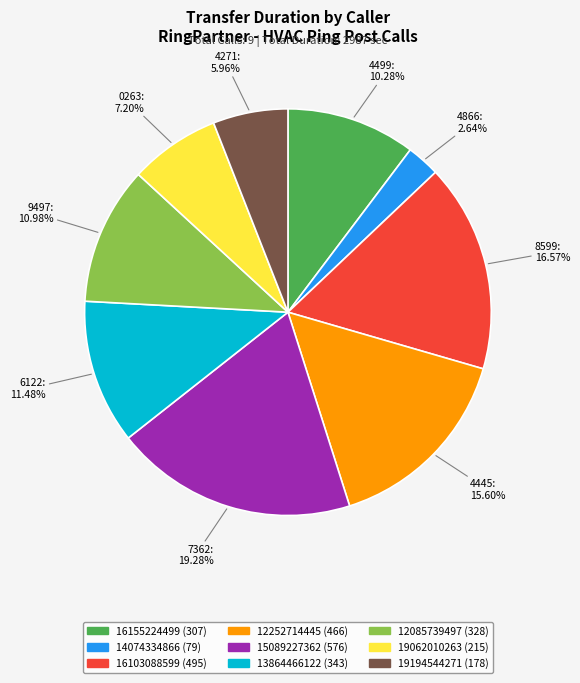

Which category has the biggest portion of the pie?

15089227362